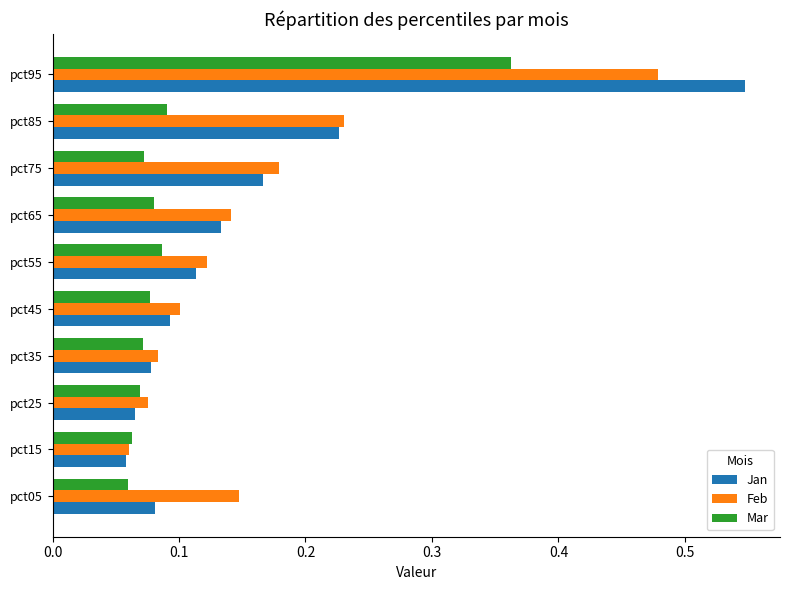

Which label corresponds to the largest value in the chart?

pct95